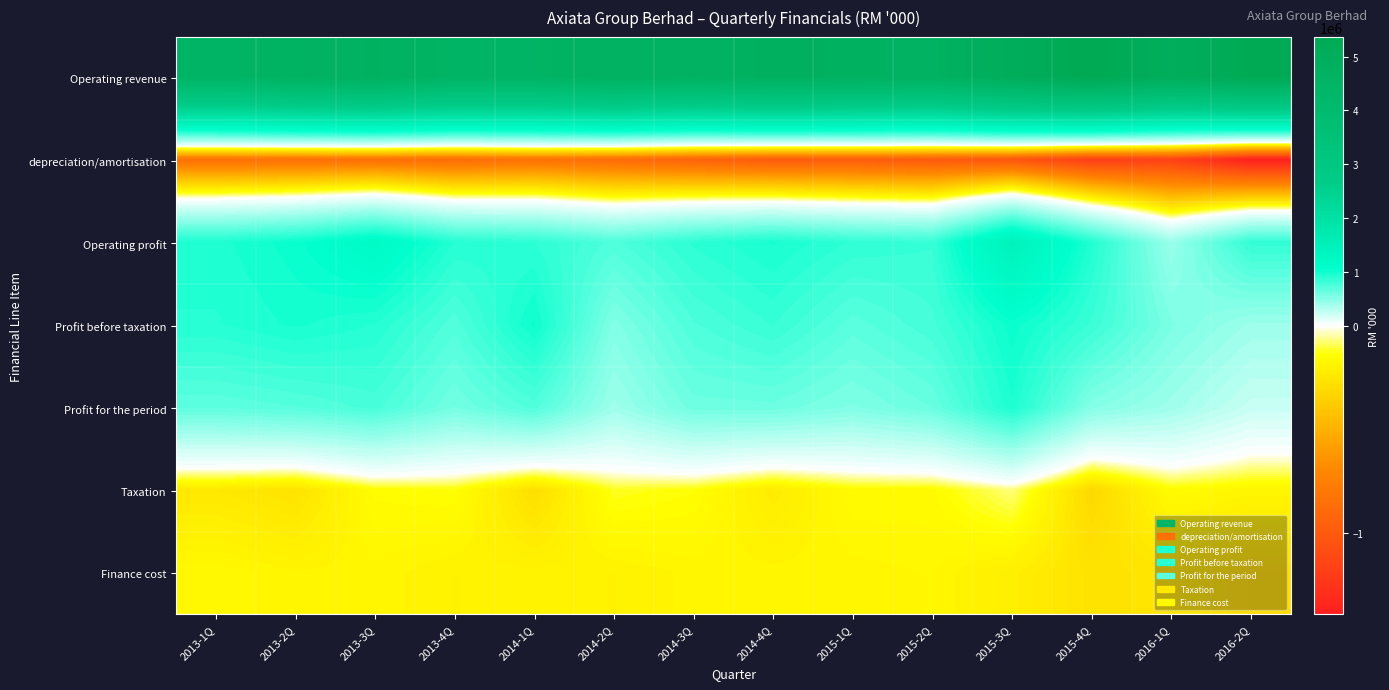

At how many categories does at least one series exceed 2309300?

14